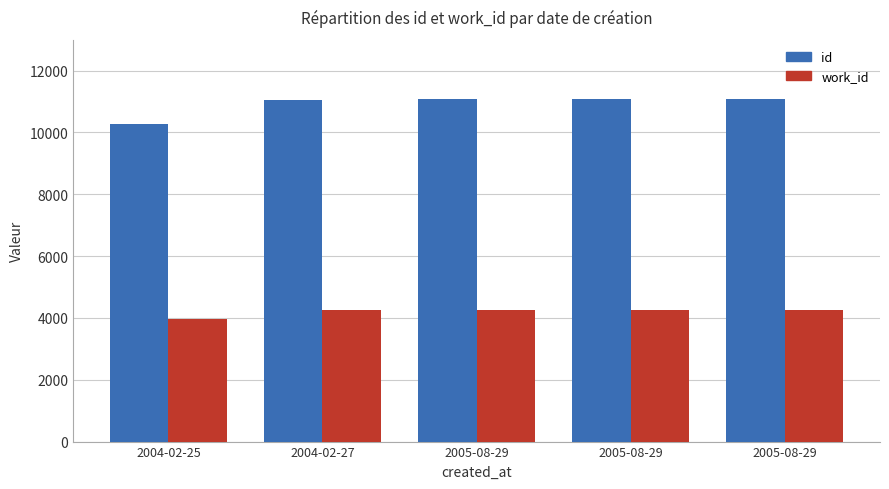

How many distinct data groups are displayed?

2